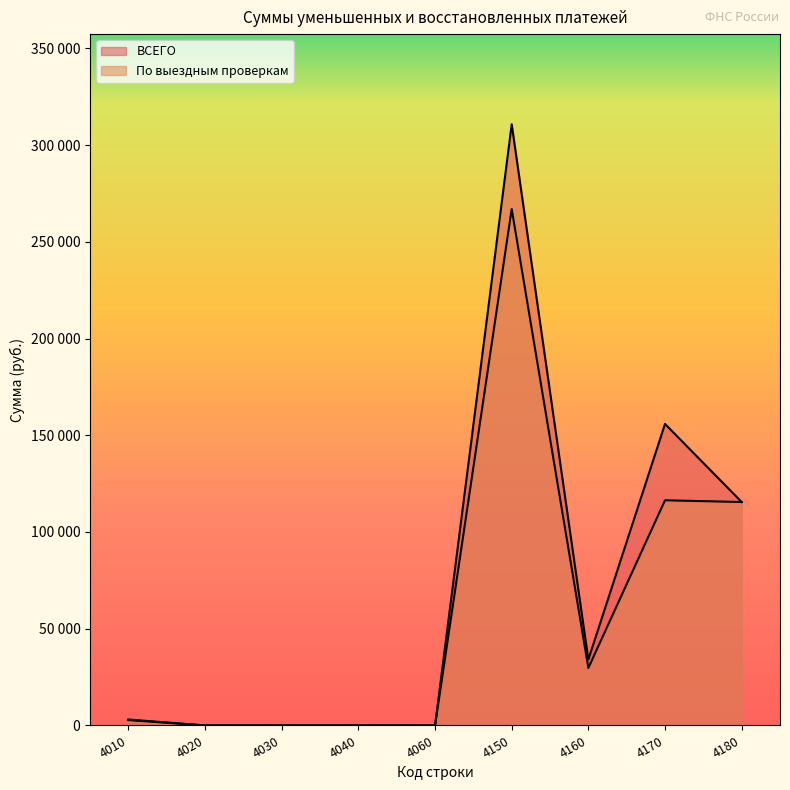

Which label corresponds to the largest value in the chart?

4150